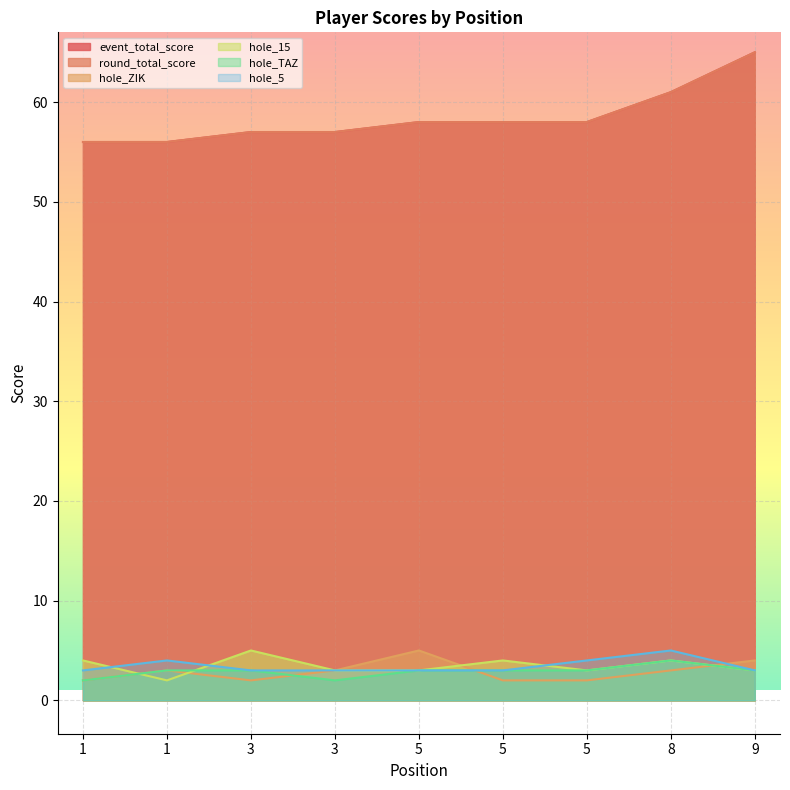

Is it true that hole_5 equals 3 at 5?

True